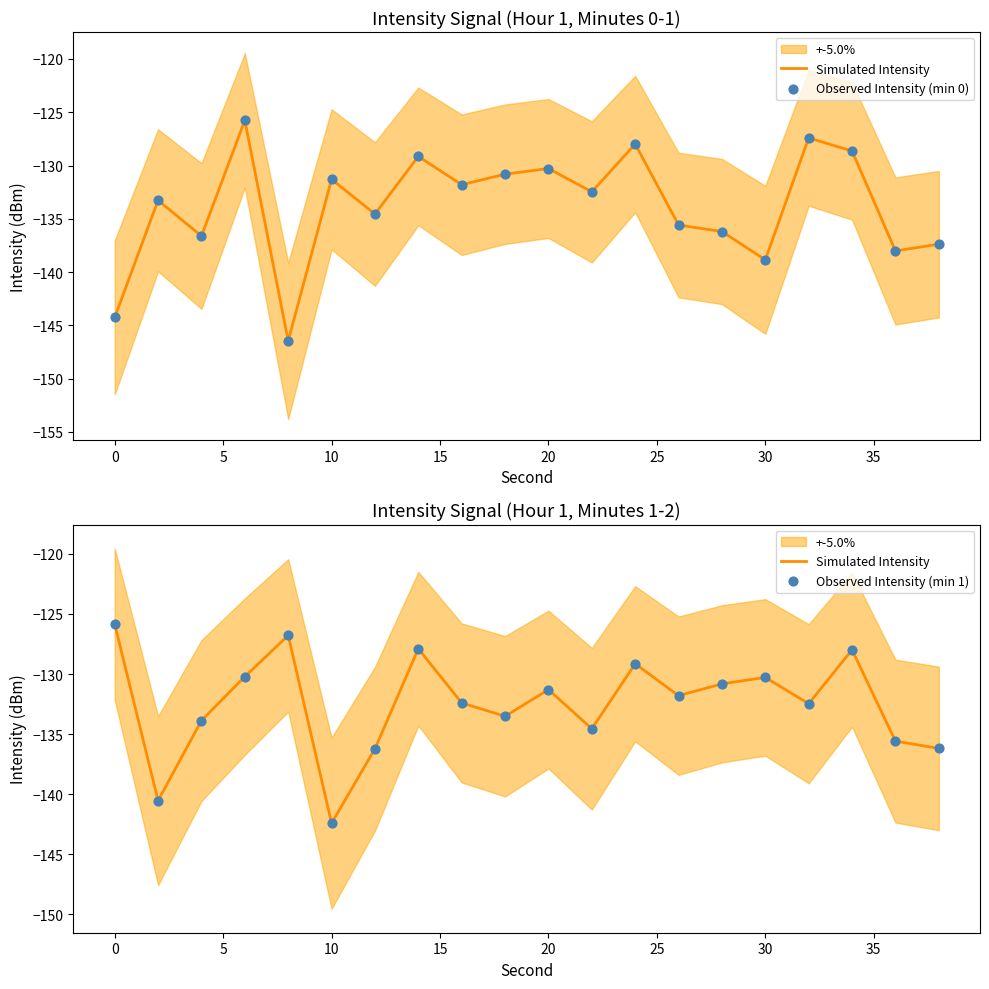

Which series has the widest spread of Y values?

Observed Intensity (min 0)